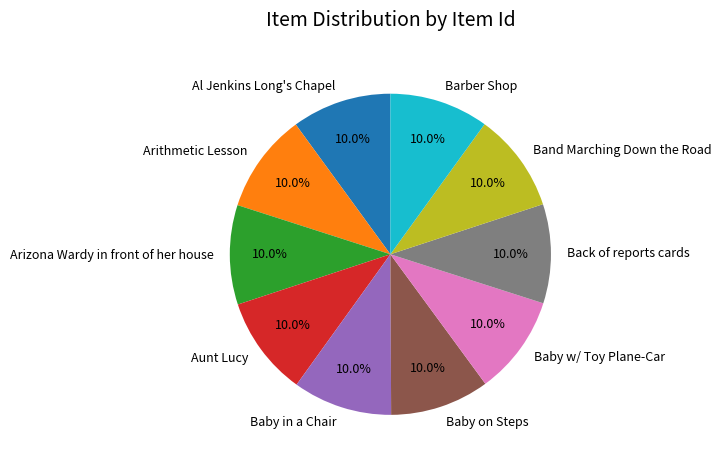

What portion of the pie excludes Aunt Lucy?

90.0%